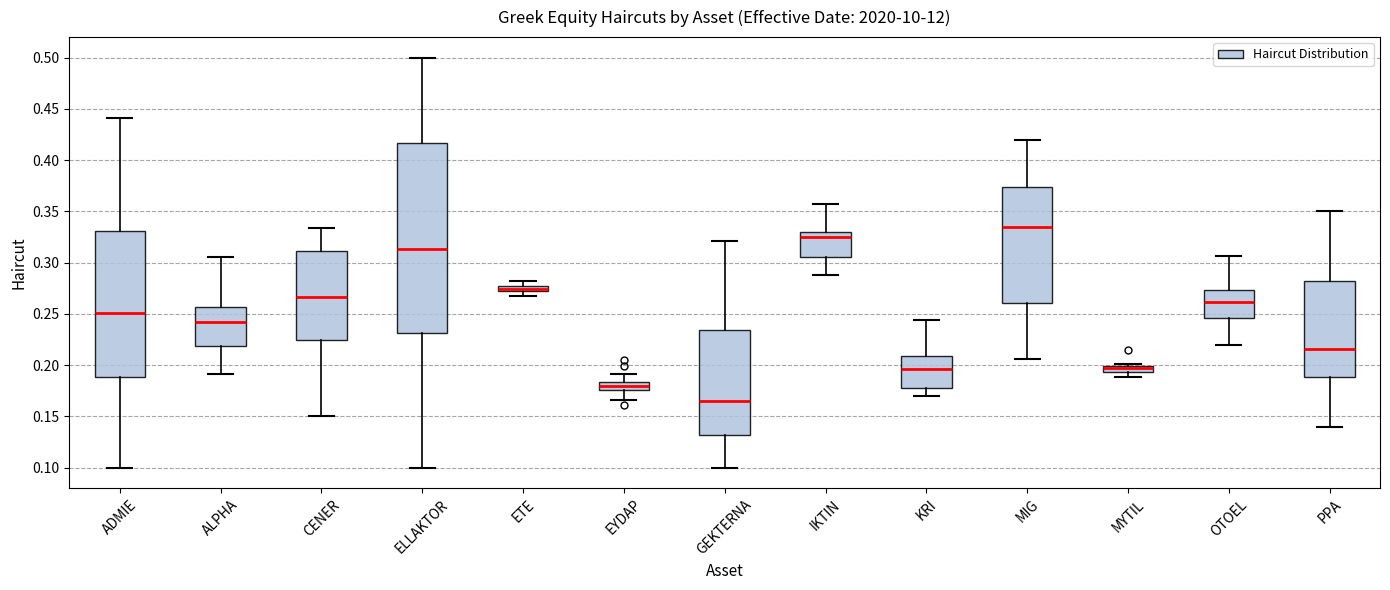

Where does the median line of the box for IKTIN sit on the y-axis? The values are not printed on the chart, so give them approximately, as read against the axis.

0.325